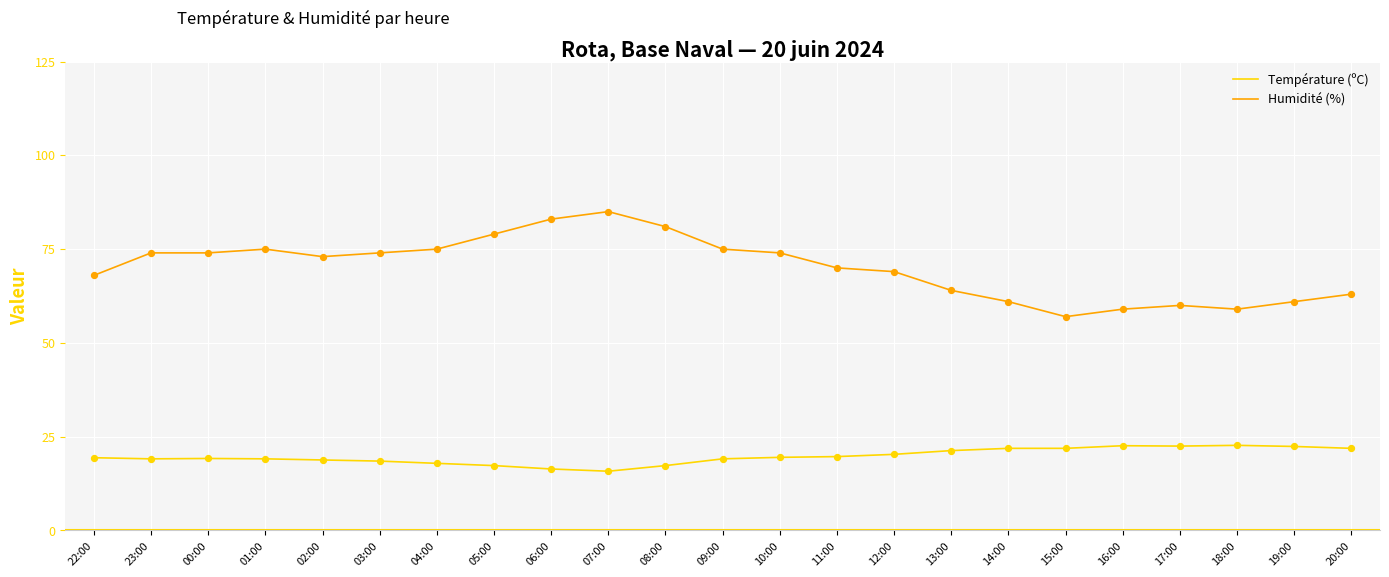

What is the difference between the highest and lowest values at 11:00?

50.3